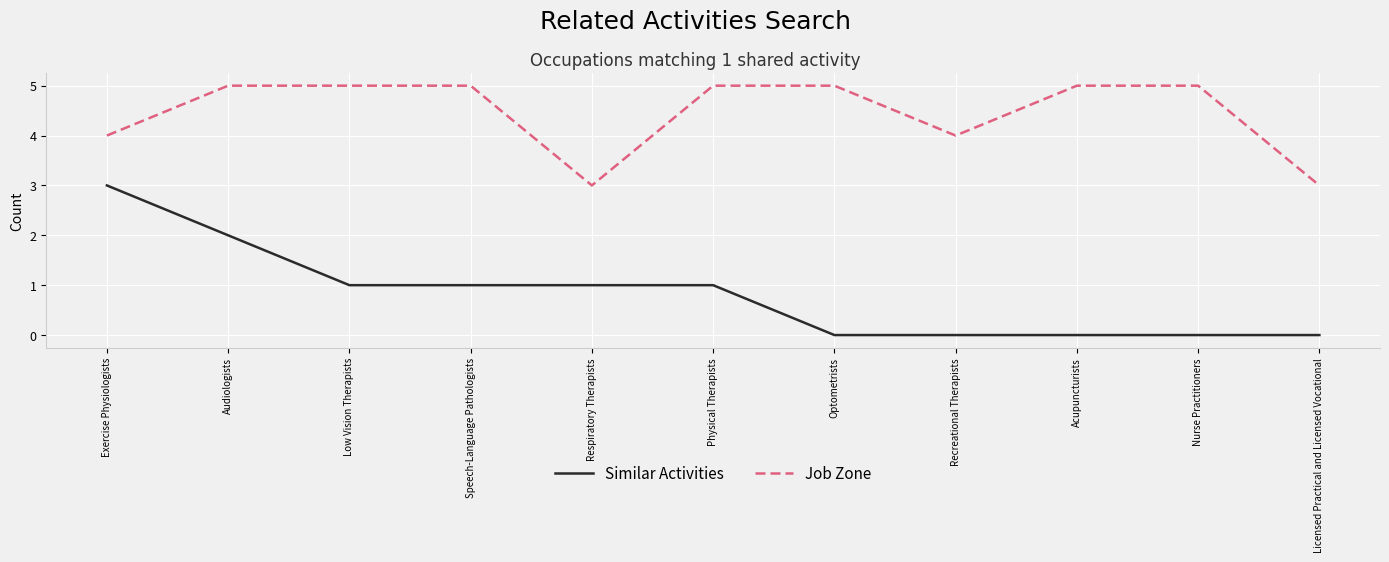

What is the maximum value shown in the chart?

5